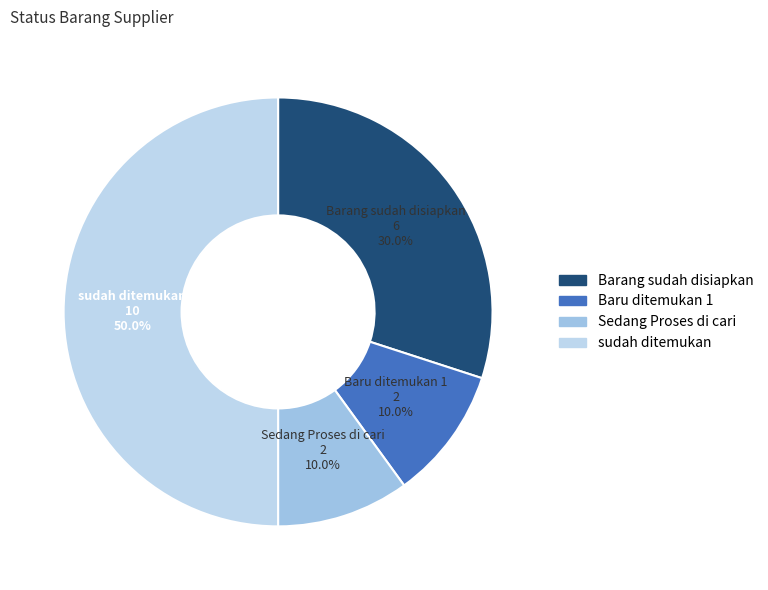

Is it true that Sedang Proses di cari is 1% of the pie?

False